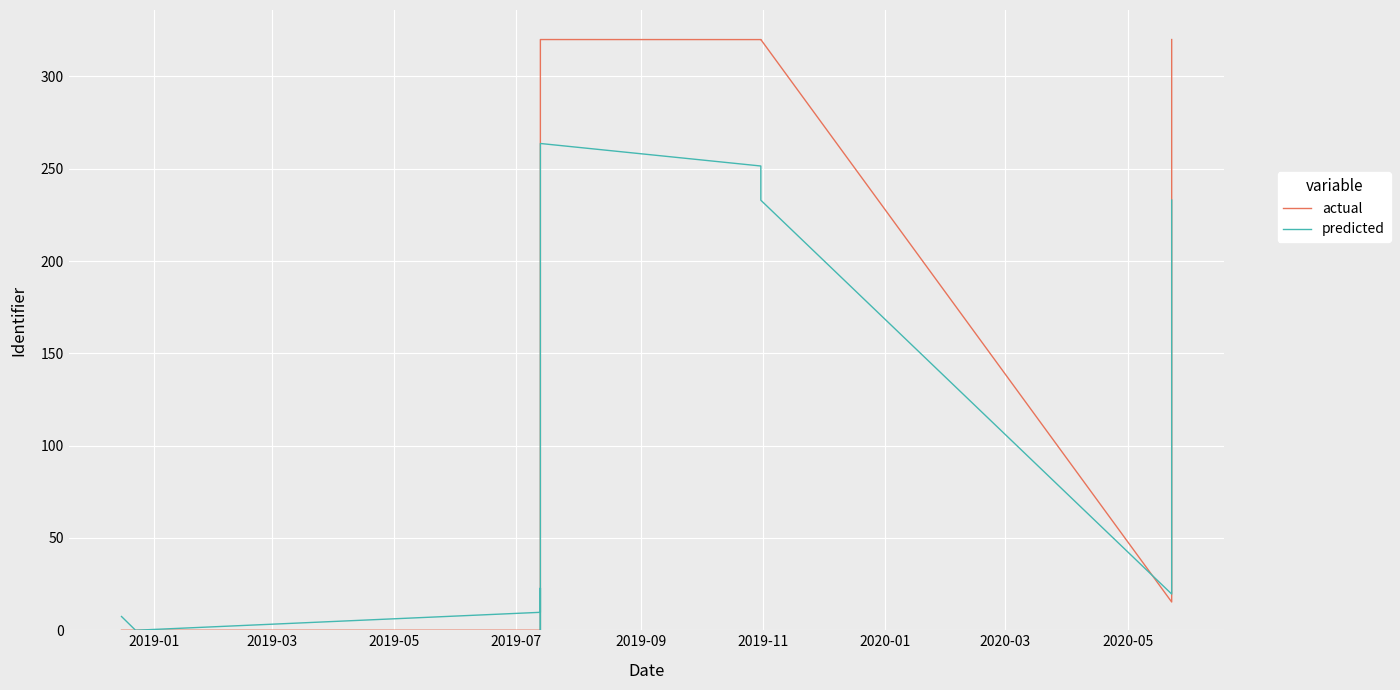

What is the value of the predicted point at the 7th from the left?

263.7